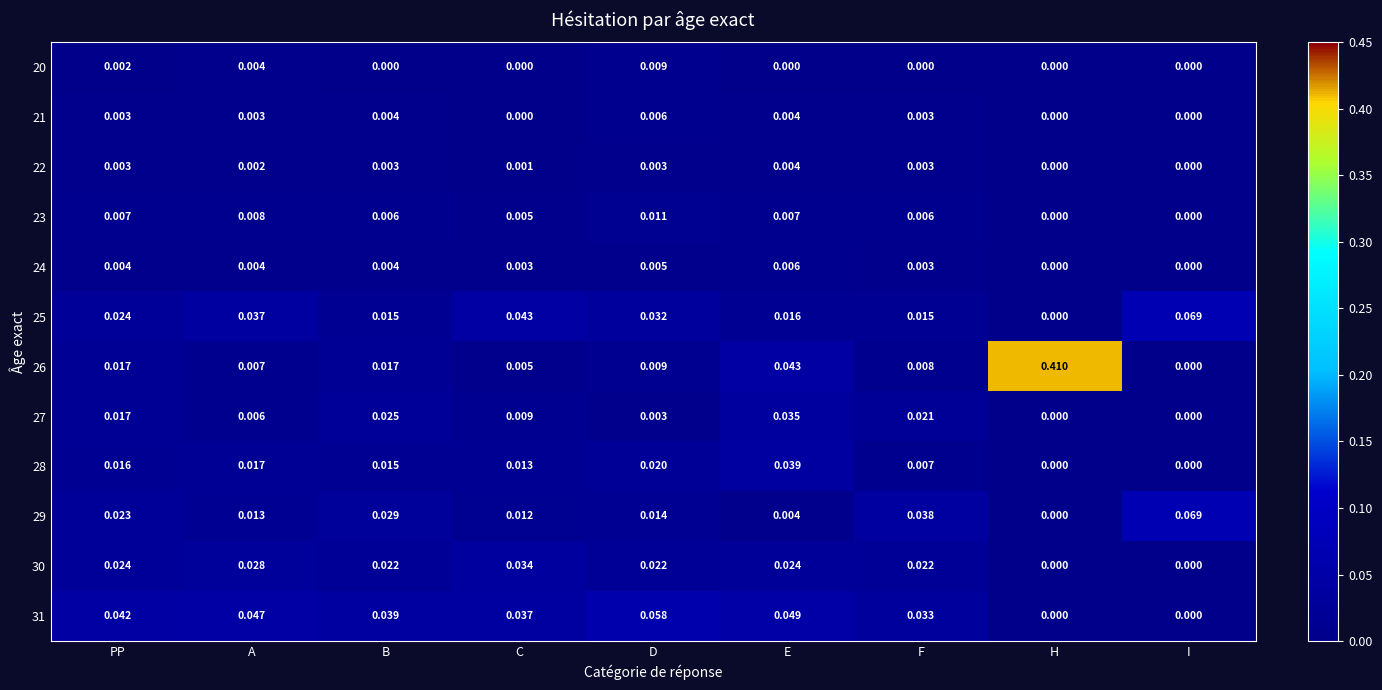

Is the value of 26 at PP greater than the value of 31 at D?

No